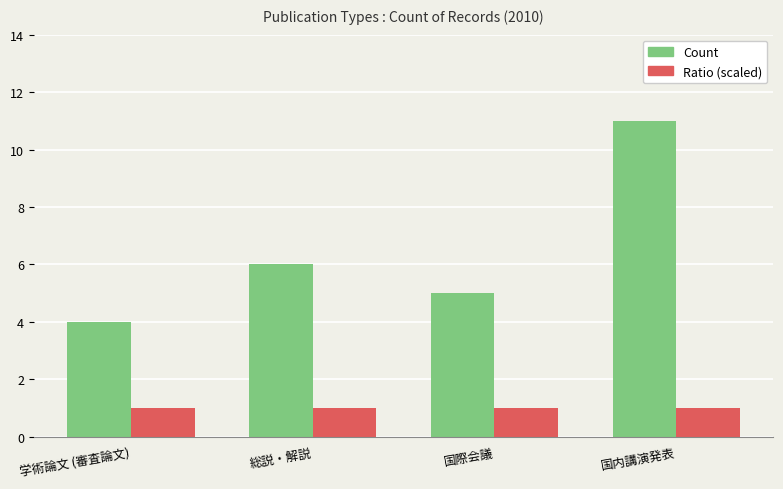

What is the smallest value displayed?

1